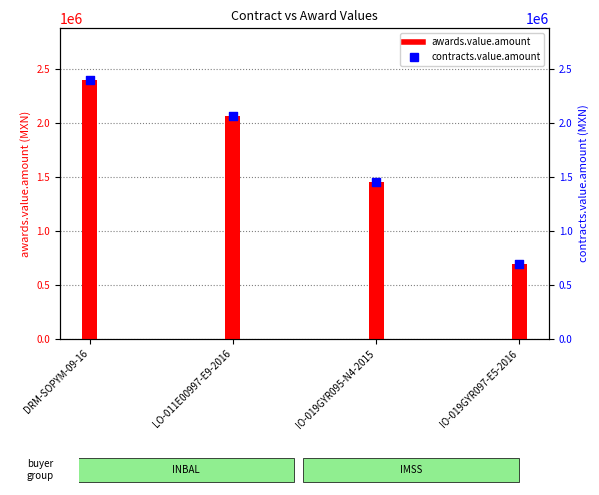

At how many categories does at least one series exceed 950968?

3